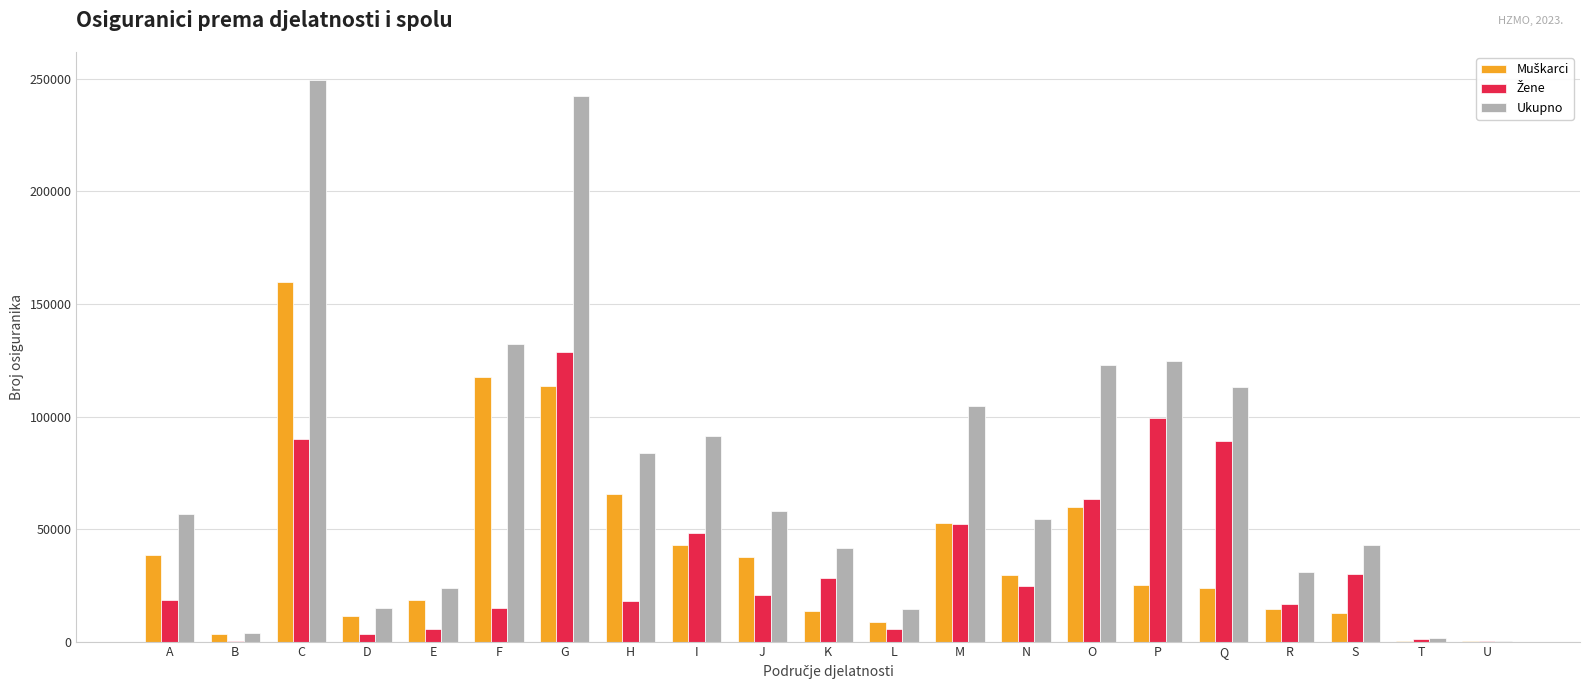

What is the total value across all series at O?

246122